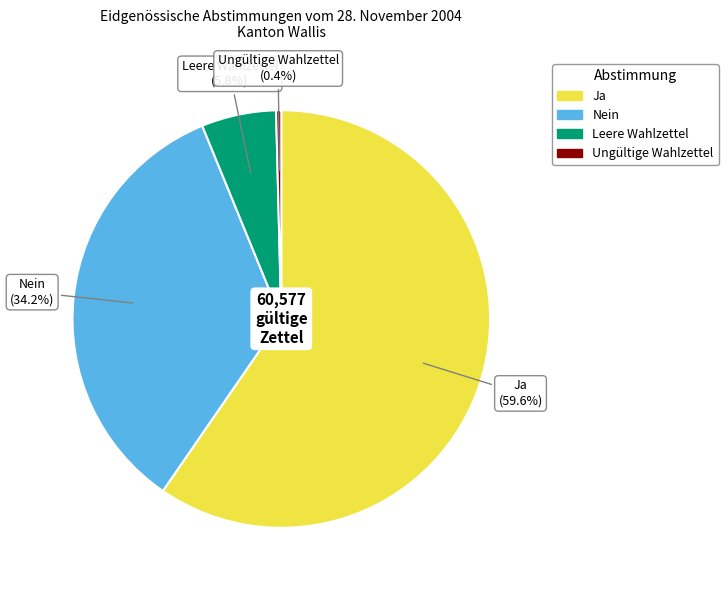

How many segments does this pie chart have?

4